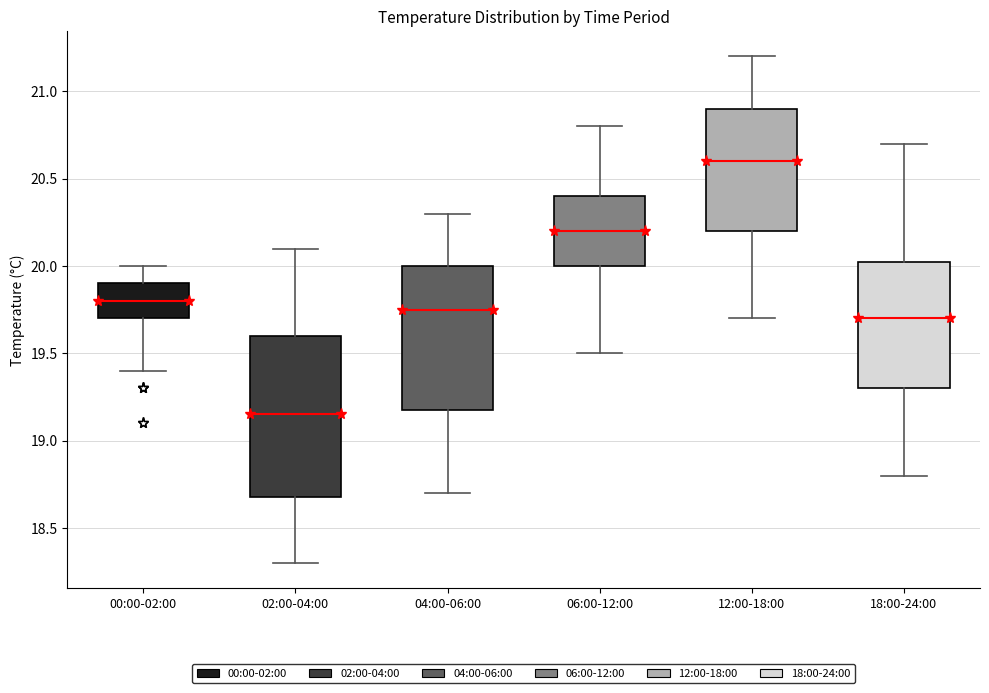

Reading left to right, transcribe this box plot: for each box, give where its median line is, the range the box spans, and where its two whiskers end, as read against the y-axis. The values are not printed on the chart, so give them approximately, as read against the axis.

00:00-02:00: median 19.80, box 19.70 to 19.90, whiskers 19.40 to 20.00
02:00-04:00: median 19.15, box 18.70 to 19.60, whiskers 18.30 to 20.10
04:00-06:00: median 19.75, box 19.20 to 20.00, whiskers 18.70 to 20.30
06:00-12:00: median 20.20, box 20.00 to 20.40, whiskers 19.50 to 20.80
12:00-18:00: median 20.60, box 20.20 to 20.90, whiskers 19.70 to 21.20
18:00-24:00: median 19.70, box 19.30 to 20.05, whiskers 18.80 to 20.70